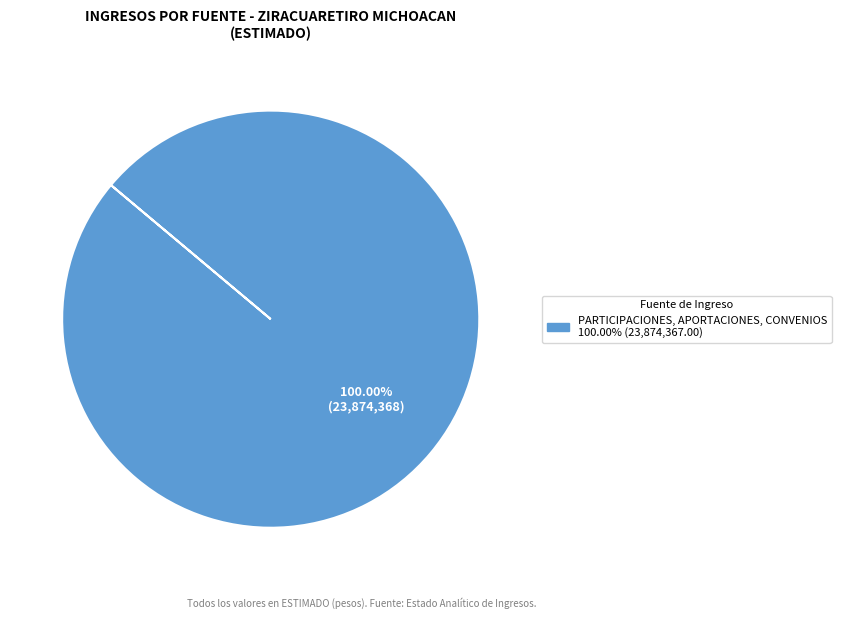

Is there a majority slice in this chart?

Yes